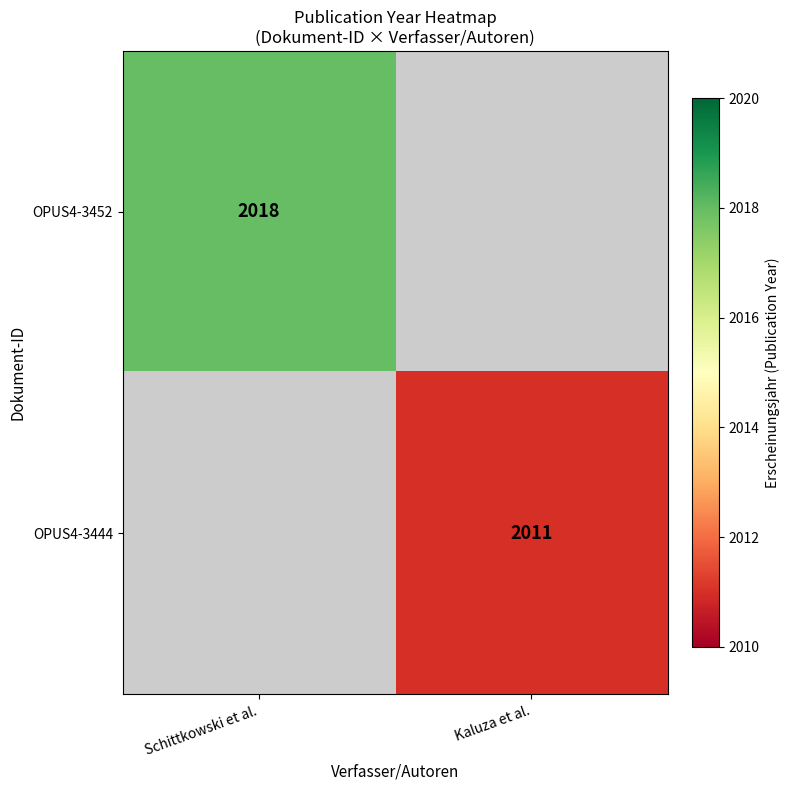

Count the number of categories in the chart.

2